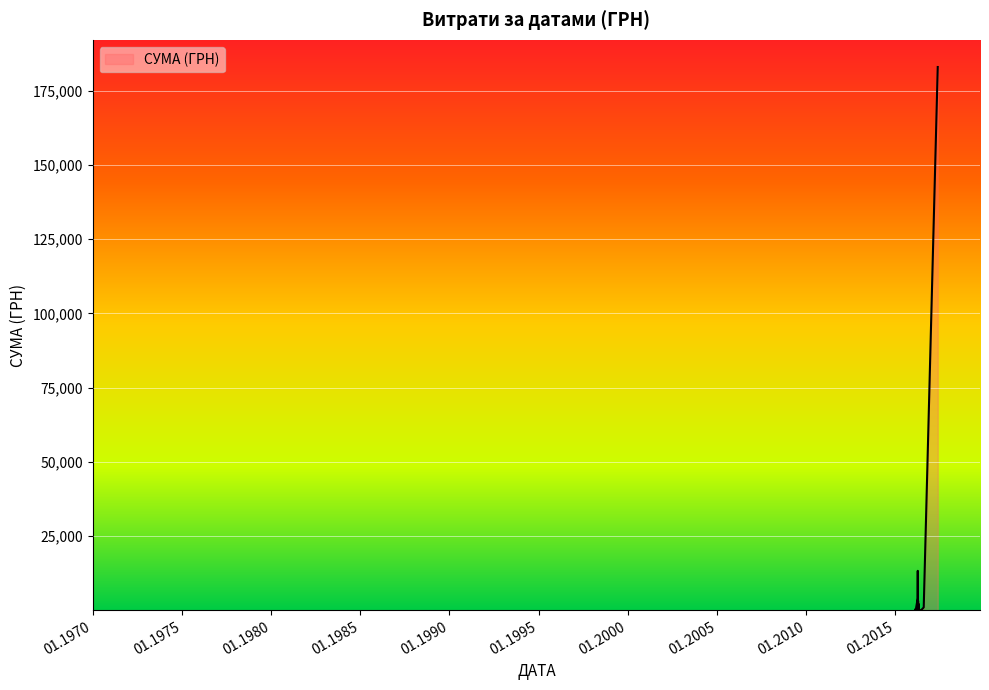

Rank the categories by value from lowest to highest.

11.04.2016, 22.02.2016, 13.04.2016, 17.04.2016, 22.04.2016, 11.04.2016, 11.04.2016, 12.02.2016, 11.04.2016, 17.06.2016, 13.04.2016, 12.04.2016, 03.04.2016, 08.04.2016, 11.04.2016, 15.02.2016, 10.04.2016, 08.04.2016, 08.04.2016, 08.04.2016, 27.04.2016, 03.08.2016, 08.04.2016, 08.04.2016, 12.04.2016, 12.04.2016, 08.04.2016, 08.04.2016, 03.04.2016, 02.04.2016, 01.06.2016, 08.04.2016, 09.04.2016, 03.04.2016, 09.04.2016, 08.04.2016, 06.04.2016, 05.04.2016, 05.04.2016, 17.05.2017